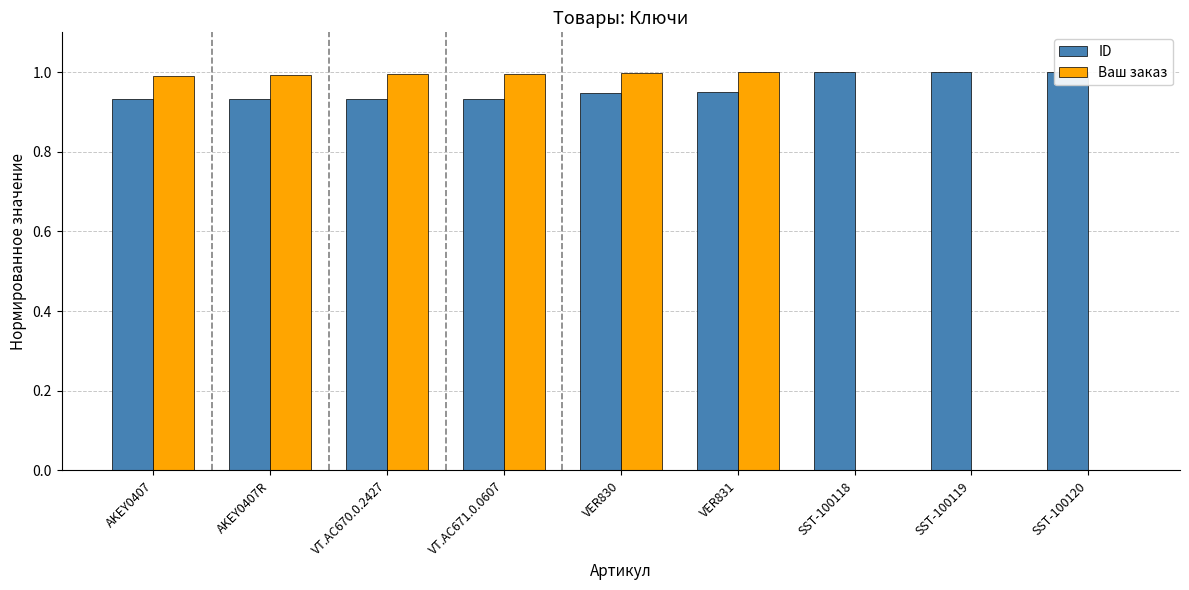

At which category is the sum across all series the highest?

VER831